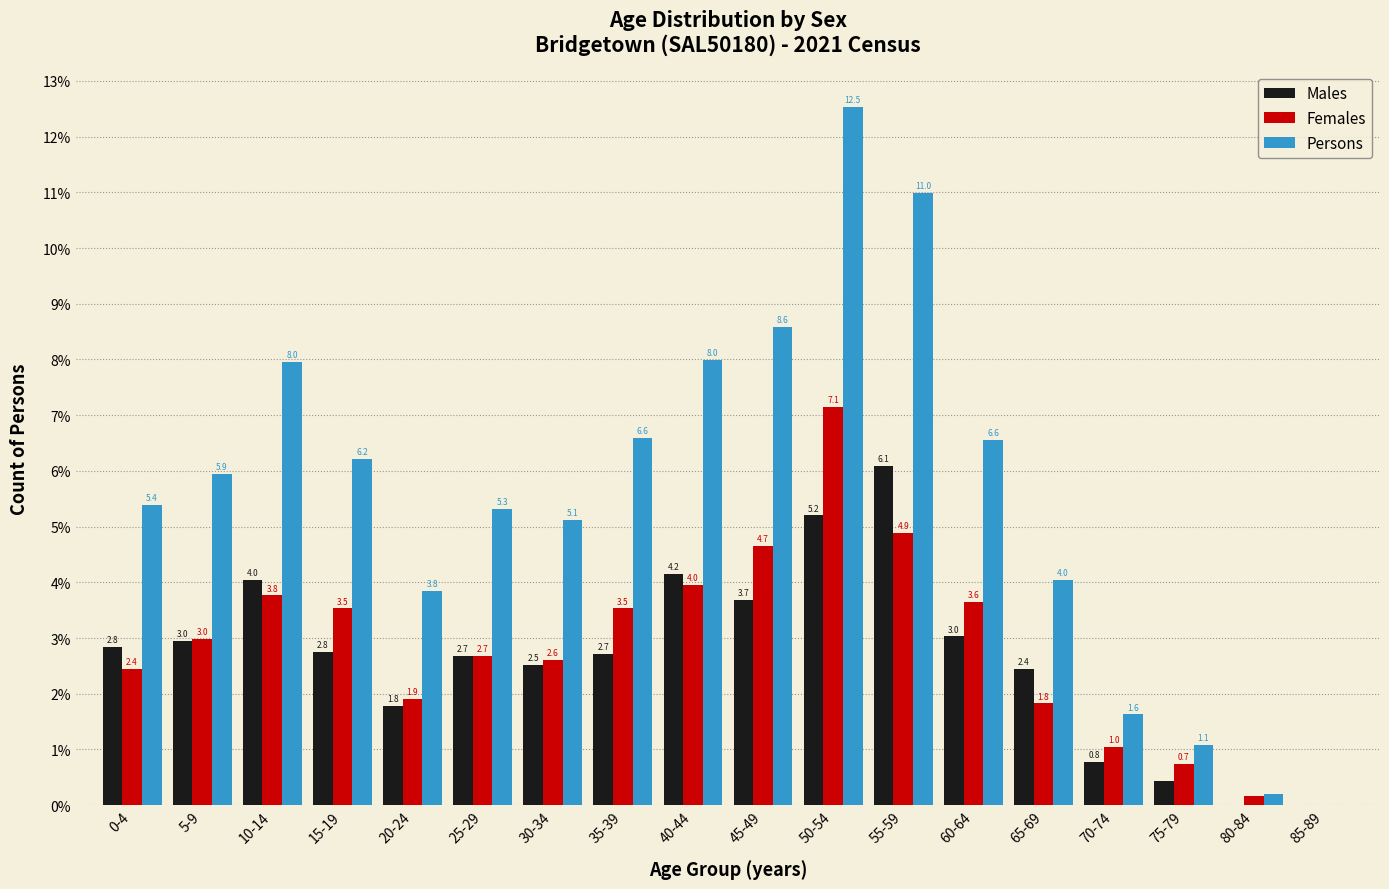

What are all the series names shown in the legend?

Males, Females, Persons